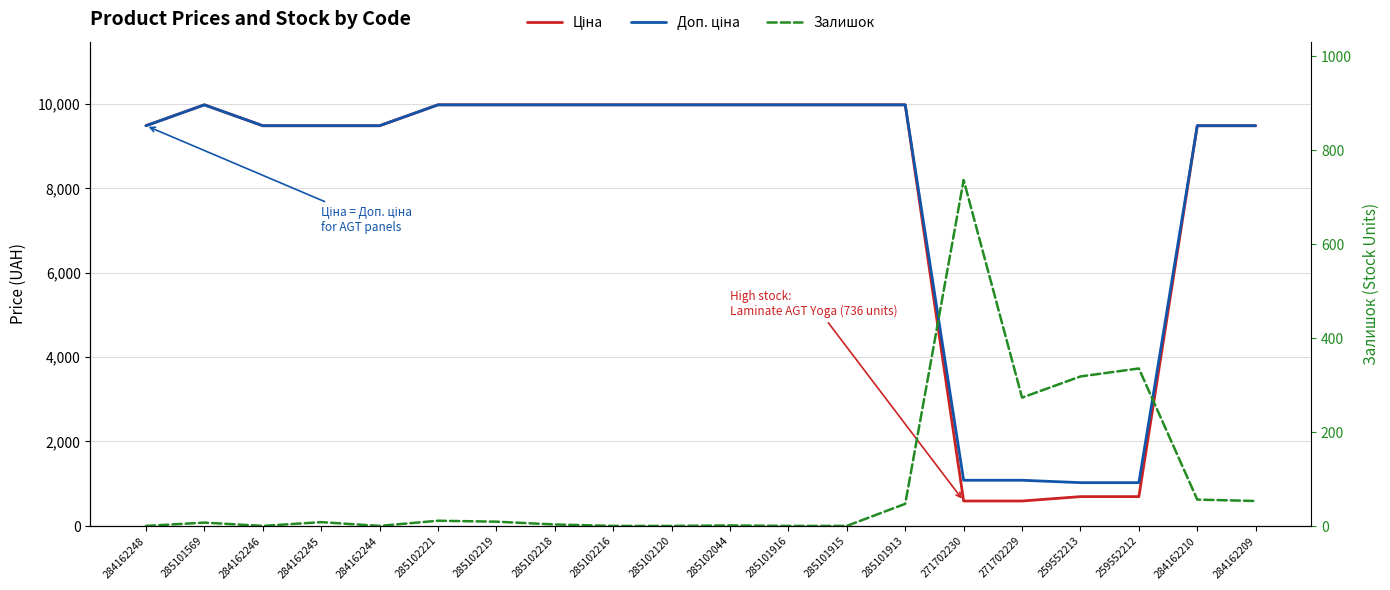

What is the difference between the maximum and minimum values in the Залишок series?

736.0